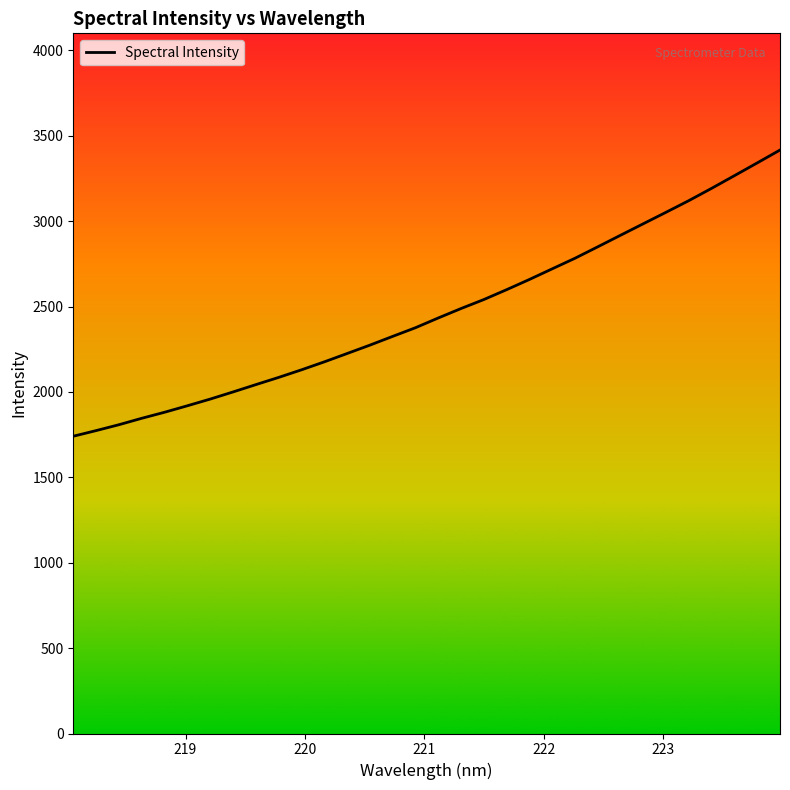

What is the difference between the maximum and minimum values?

1675.9